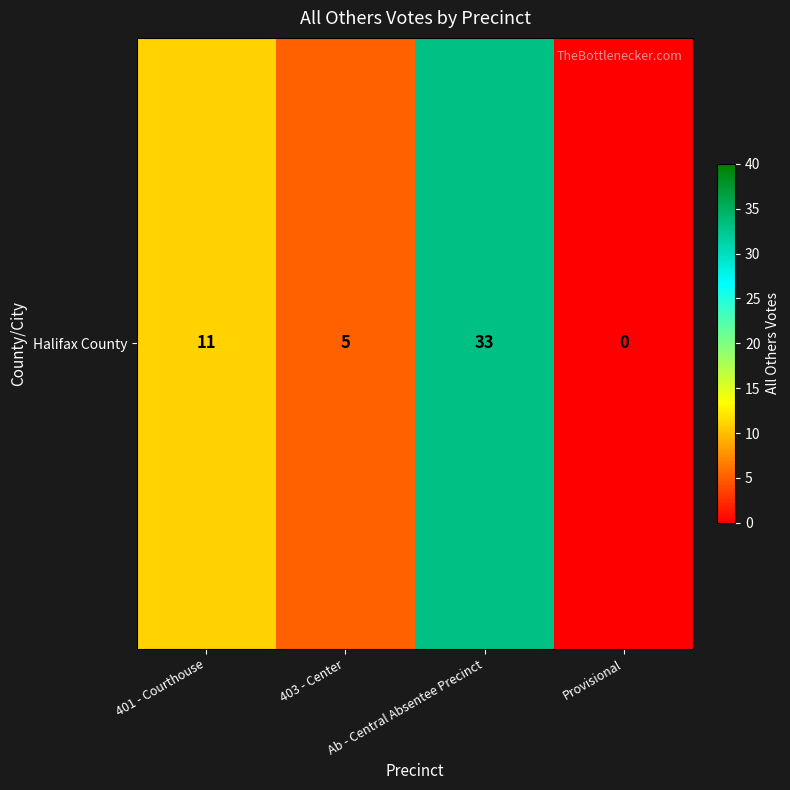

What is the difference between the maximum and minimum values?

33